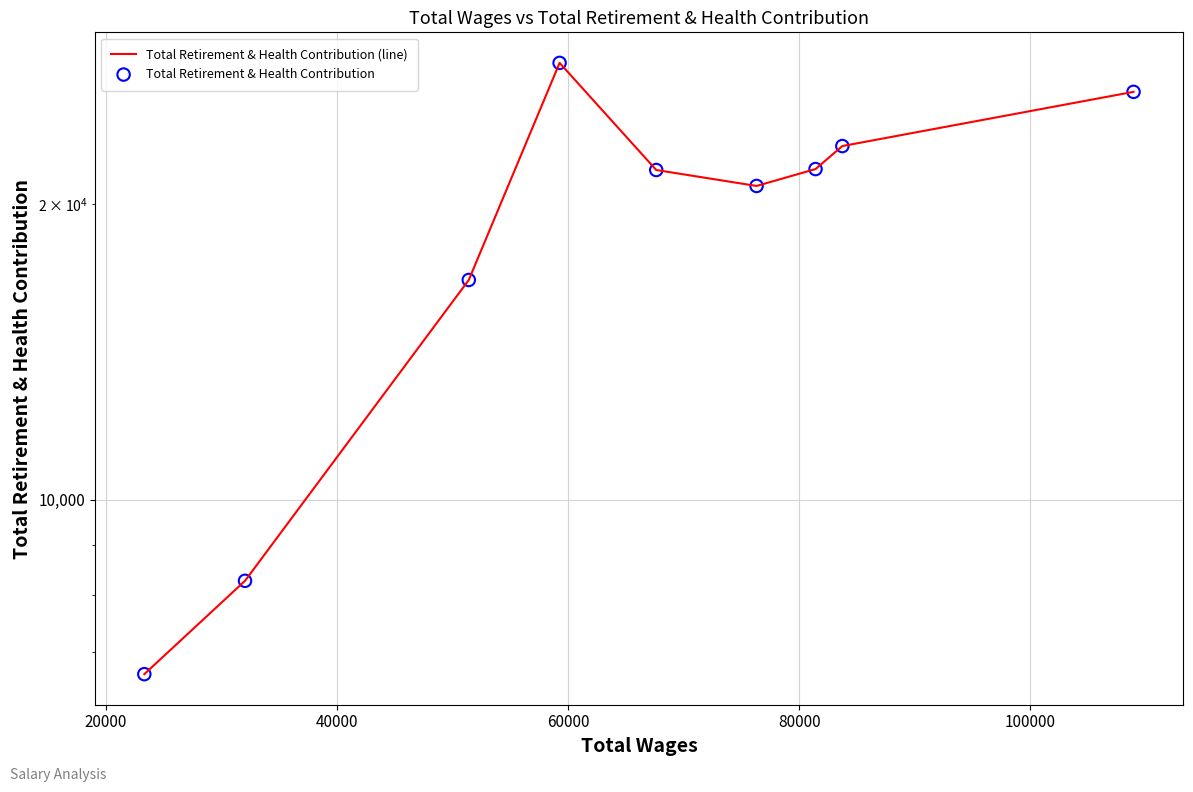

Which series reaches the minimum Y coordinate?

Total Retirement & Health Contribution (line)